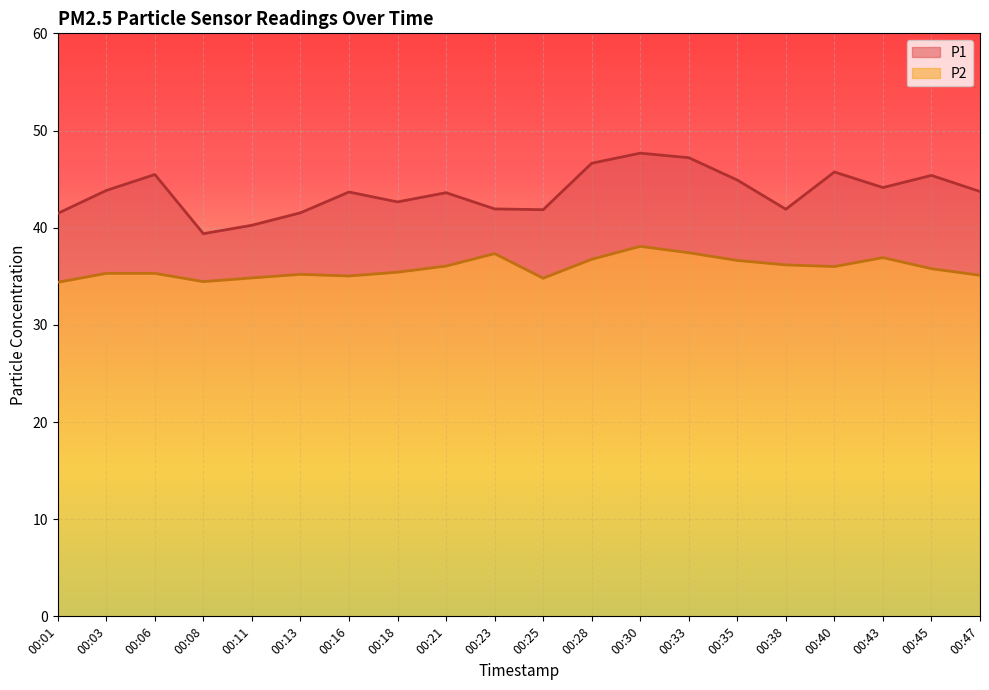

How many interior local peaks does the P2 series have?

4